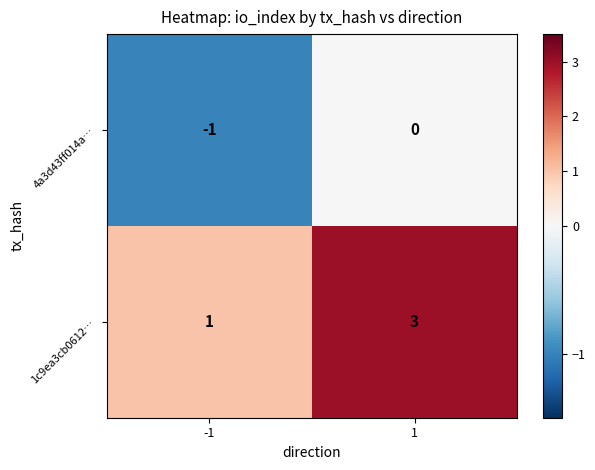

How many series are shown in this chart?

2